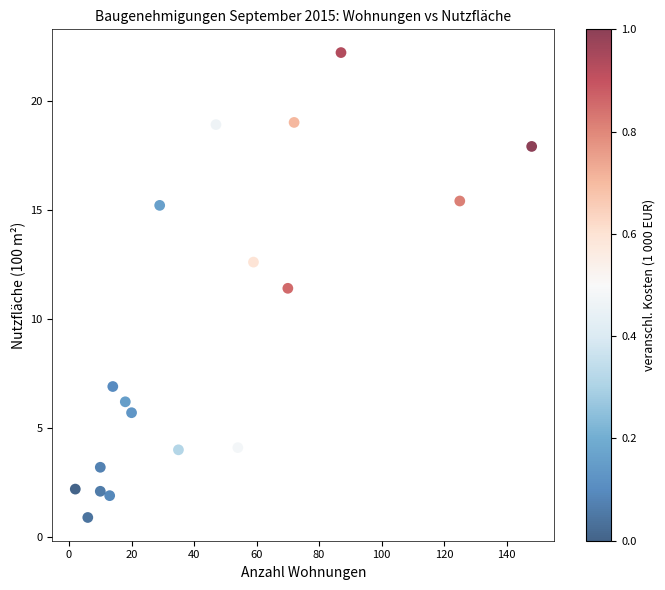

What Y value in the scatter plot is closest to 11?

11.4